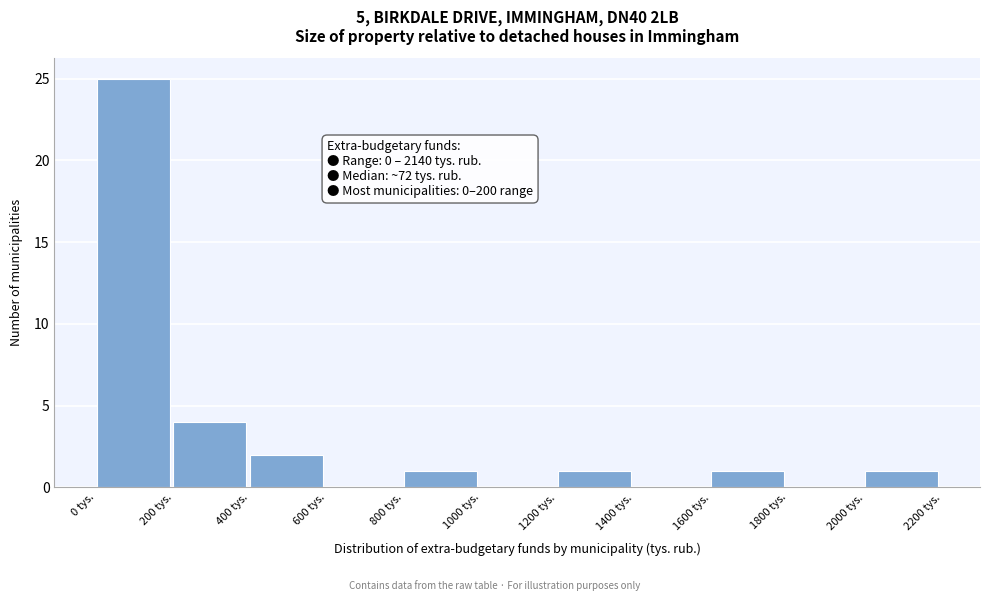

Which range on the x-axis has the tallest bar?

0 to 200